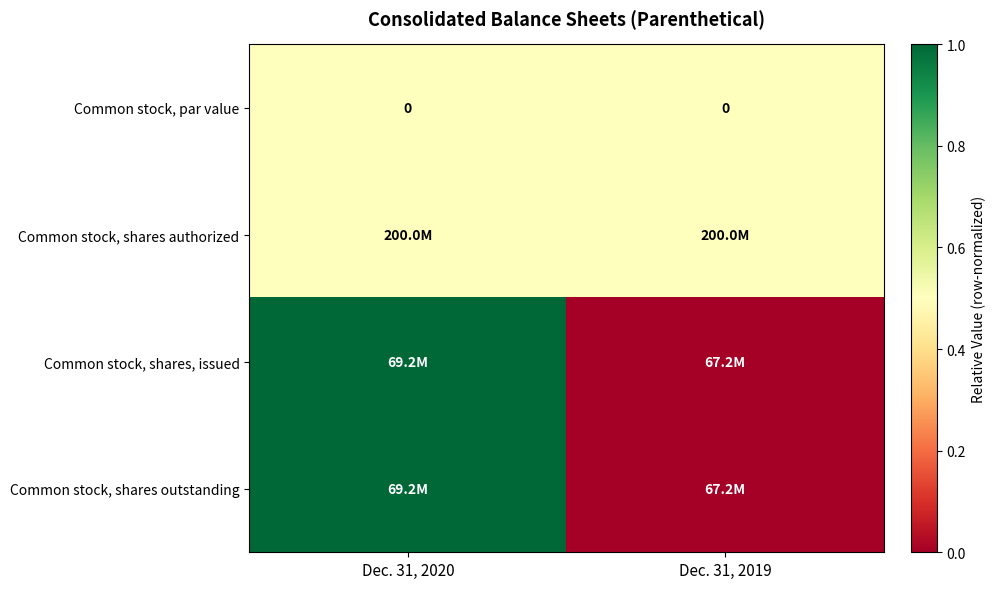

True or false: Common stock, par value has a value of 0.0 at Dec. 31, 2020.

True